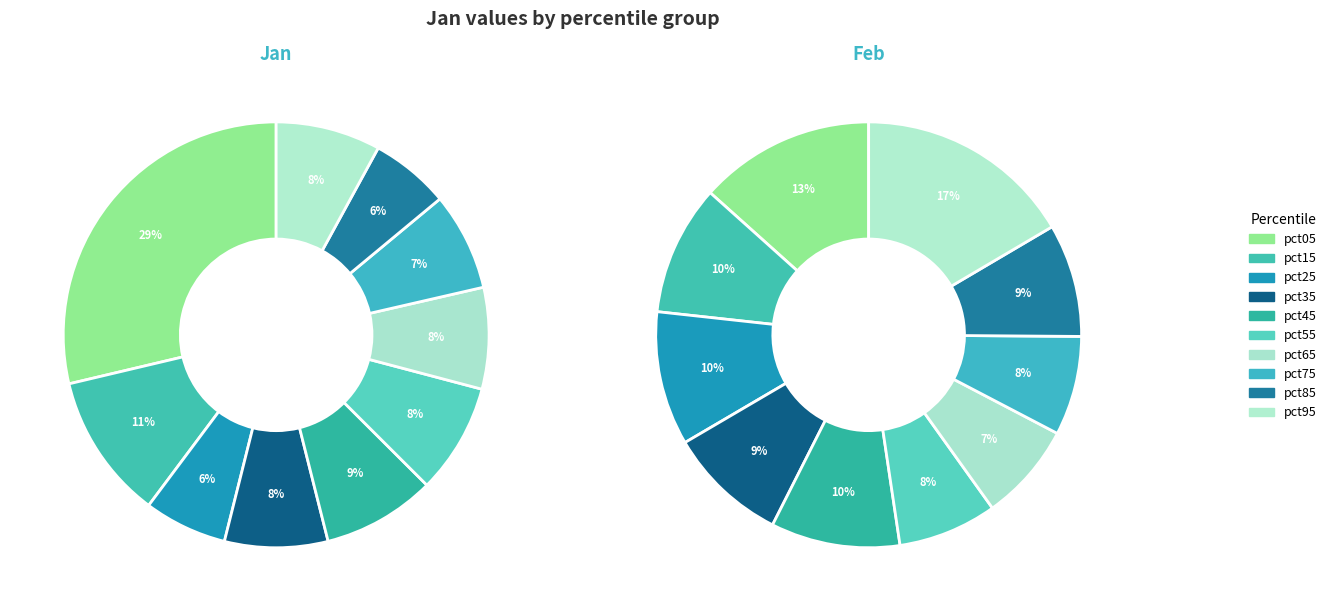

What percentage is the pct05 slice, to the nearest percent?

29%